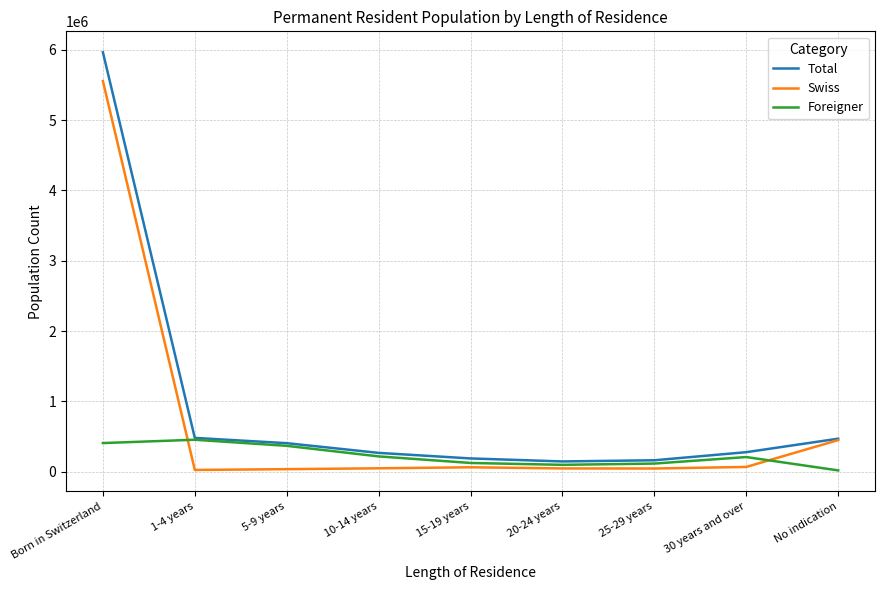

At which label is Swiss closest to 2791384?

No indication